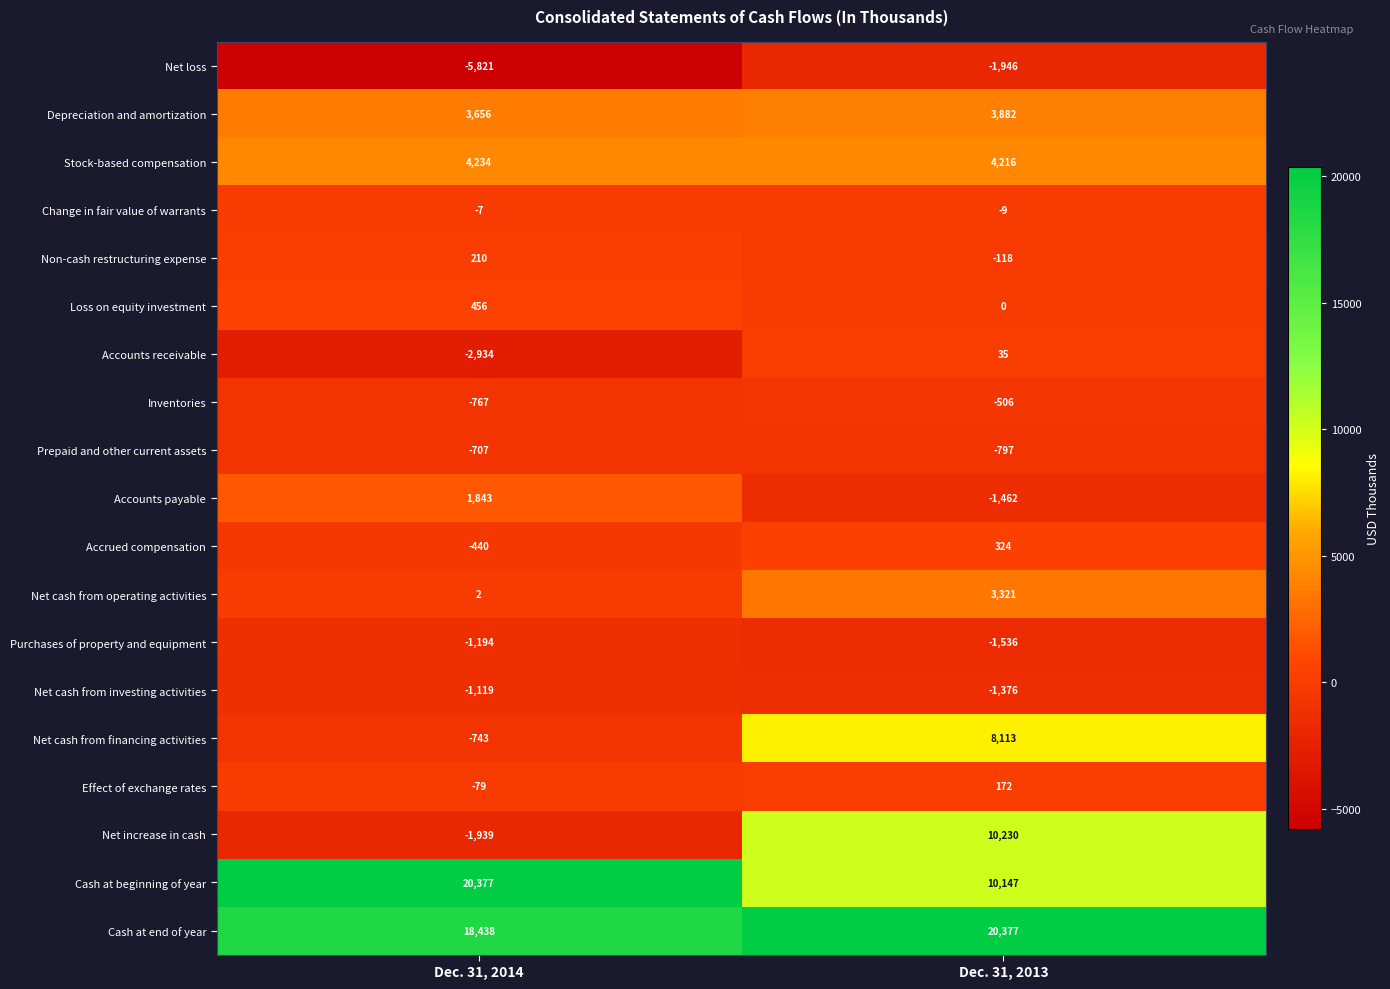

What value does the Loss on equity investment series have at Dec. 31, 2014, to the nearest 50?

450